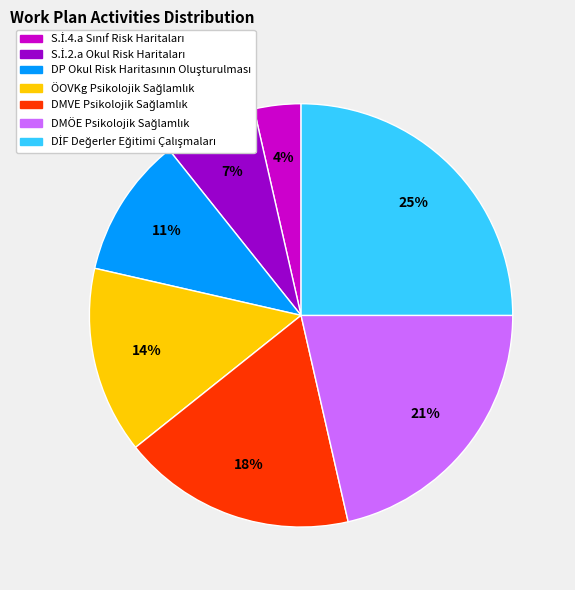

To the nearest percent, what is the difference between the largest and smallest slice percentages?

21%